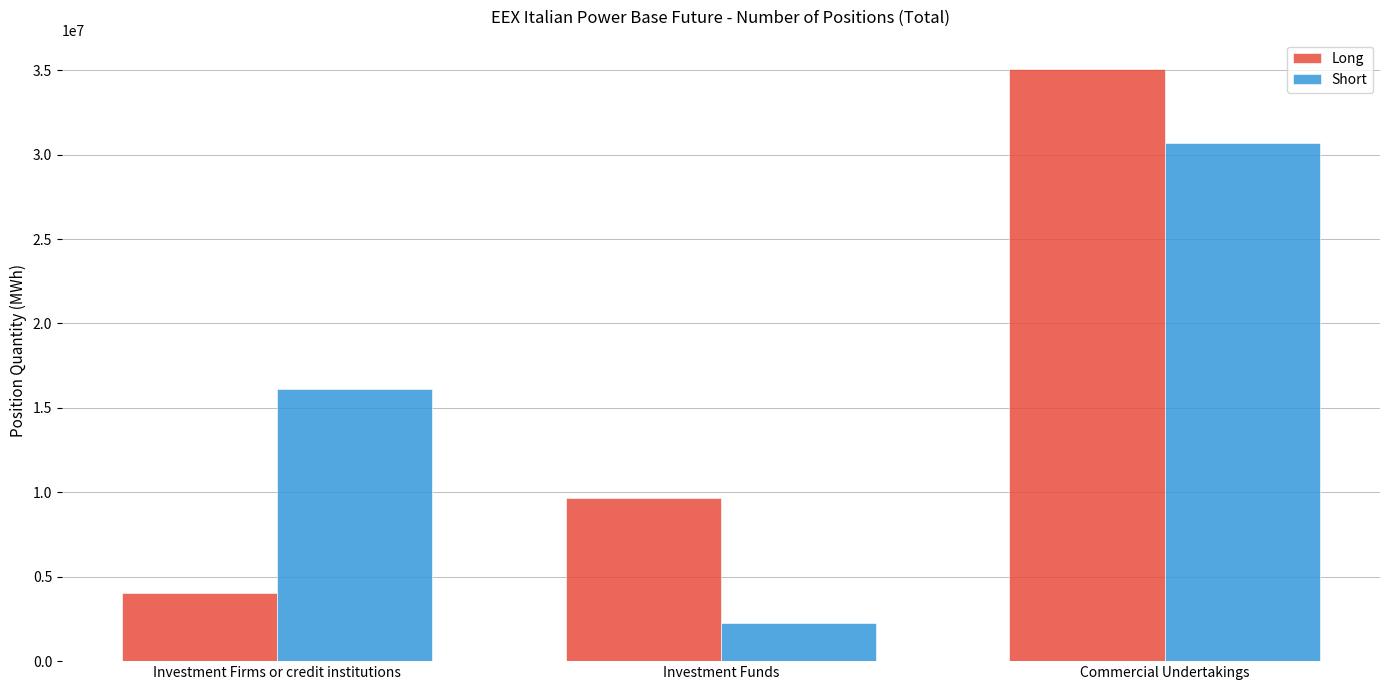

Count the number of categories in the chart.

3